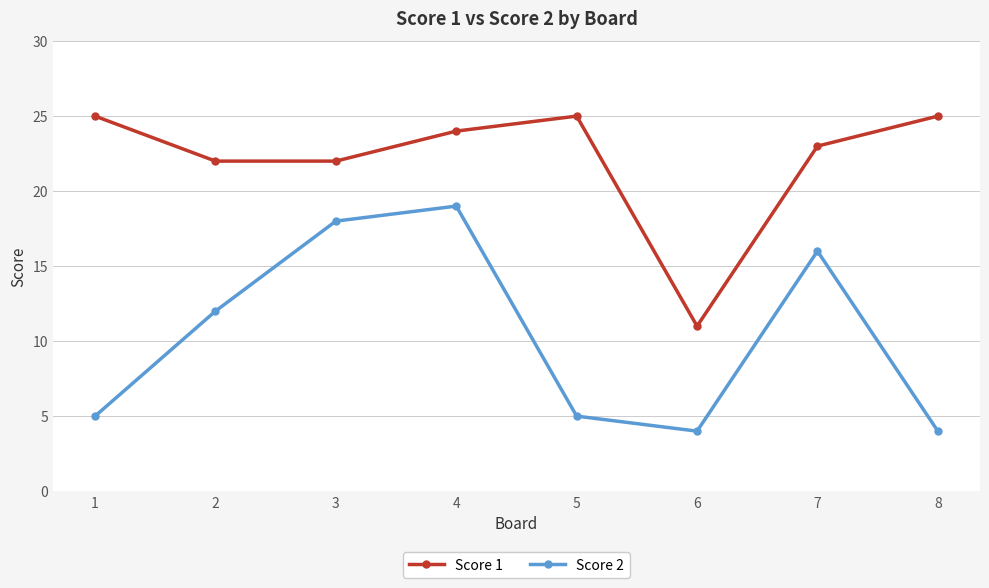

What is the highest value of the Score 1 series?

25